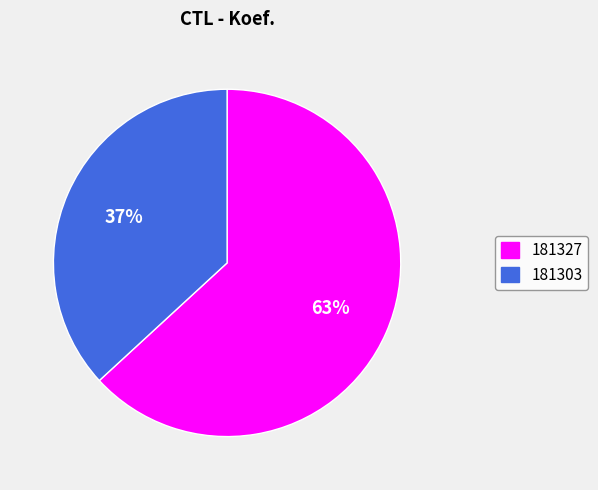

Which has a higher value, 181303 or 181327?

181327